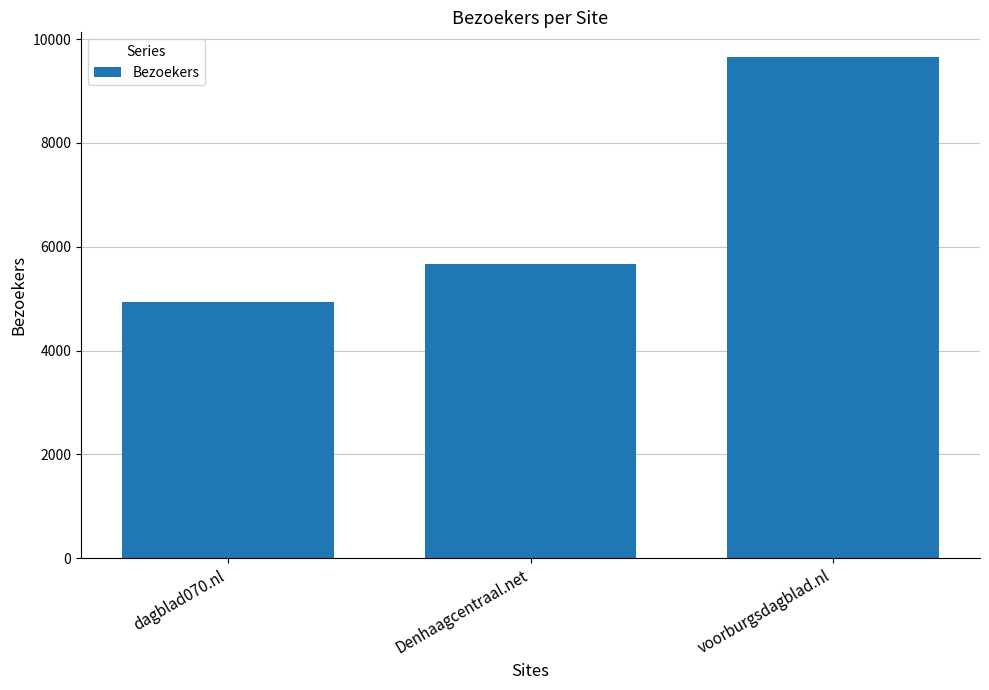

Reading right to left, extract all data points from this chart.

9648	5673	4940